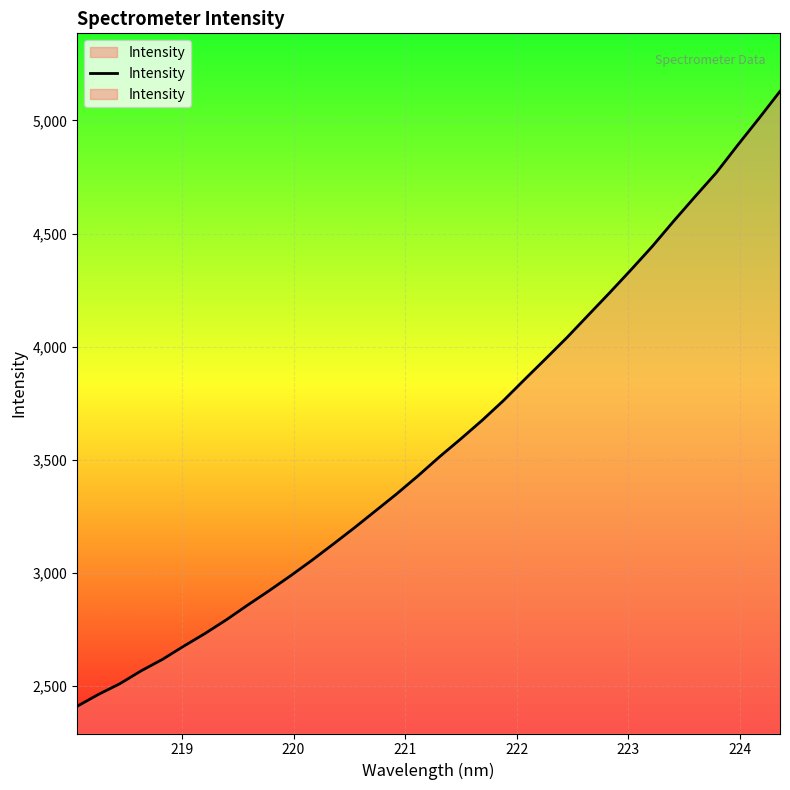

How many values are below 3512?

17